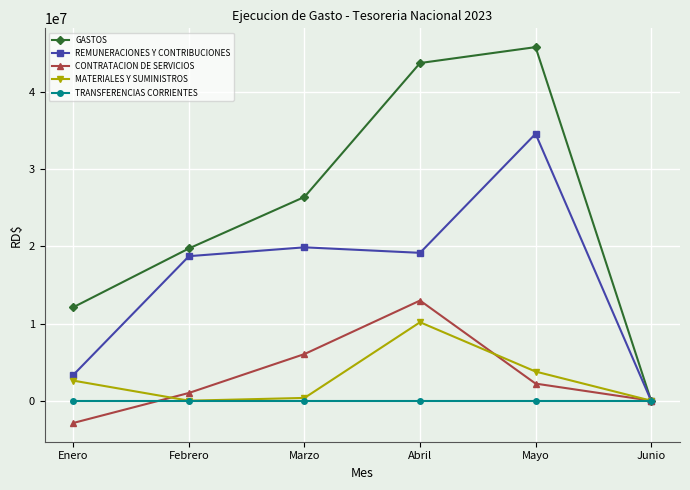

Does the chart display data point markers on the line(s)?

Yes